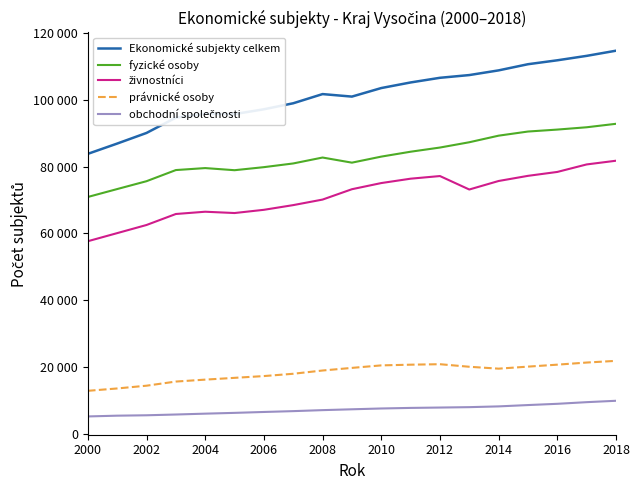

Reading left to right, what are all the values shown in this chart?

Ekonomické subjekty celkem: 83820	86895	90074	94646	95816	95715	97157	98957	101703	100954	103510	105185	106578	107395	108800	110643	111816	113143	114688
fyzické osoby: 70914	73283	75635	78968	79561	78925	79838	80946	82718	81185	82992	84458	85707	87291	89262	90498	91083	91775	92813
živnostníci: 57673	60097	62530	65821	66500	66109	67073	68479	70136	73236	75078	76387	77177	73148	75699	77239	78408	80653	81763
právnické osoby: 12906	13612	14439	15678	16255	16790	17319	18011	18985	19769	20518	20727	20871	20104	19538	20145	20733	21368	21875
obchodní společnosti: 5241	5469	5587	5817	6073	6308	6577	6828	7127	7378	7621	7793	7902	8019	8248	8645	9019	9512	9926